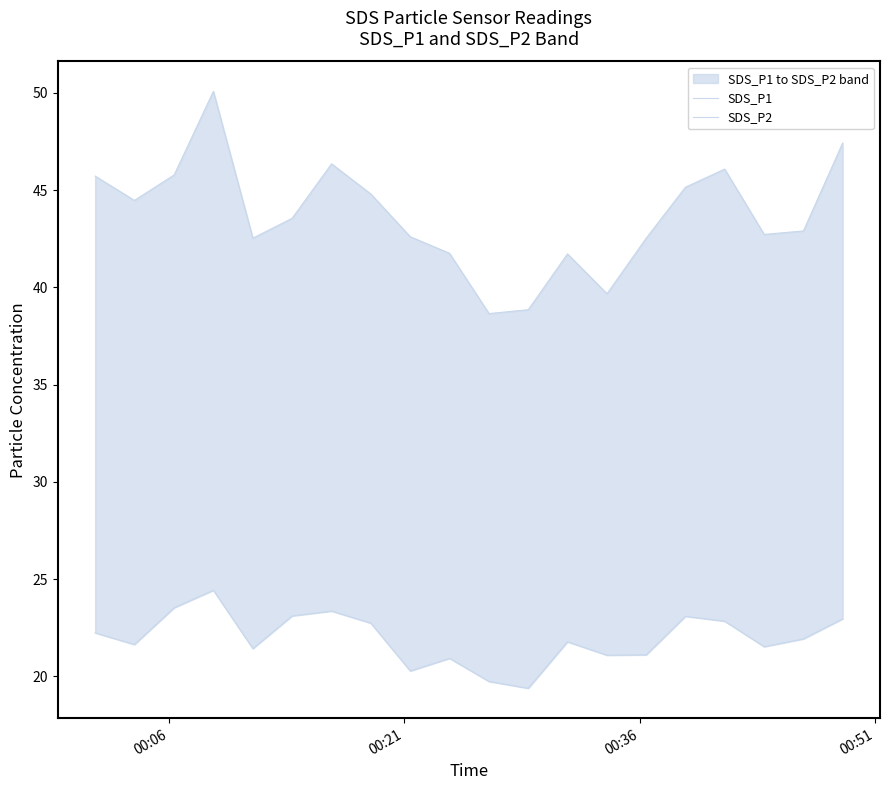

What is the value of the SDS_P2 point at the 15th from the left?

21.1